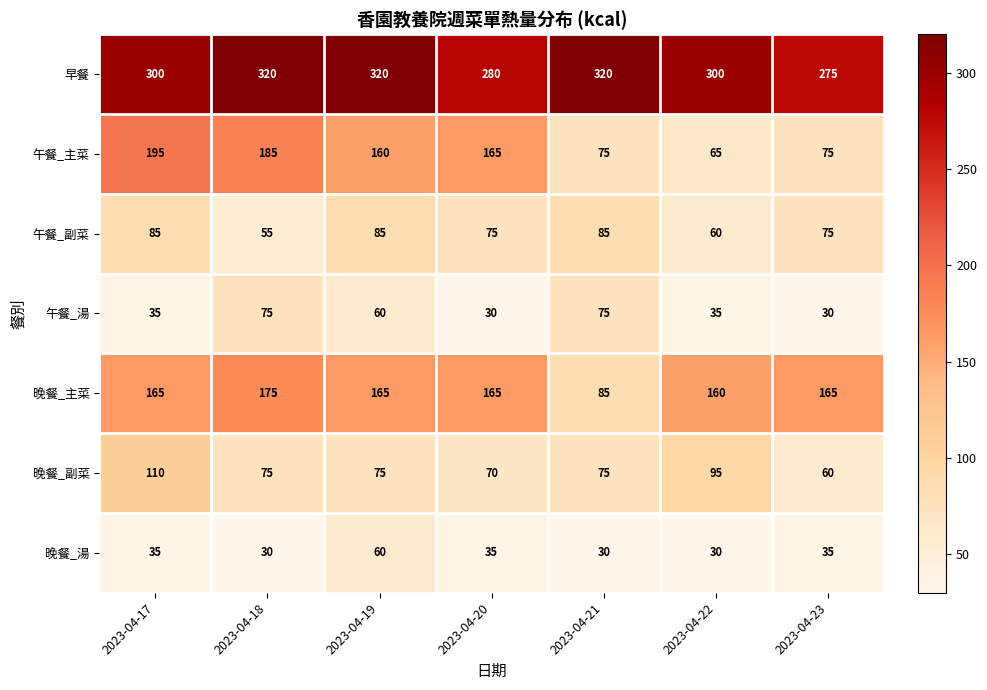

List the series in order of their peak value, highest first.

早餐, 午餐_主菜, 晚餐_主菜, 晚餐_副菜, 午餐_副菜, 午餐_湯, 晚餐_湯